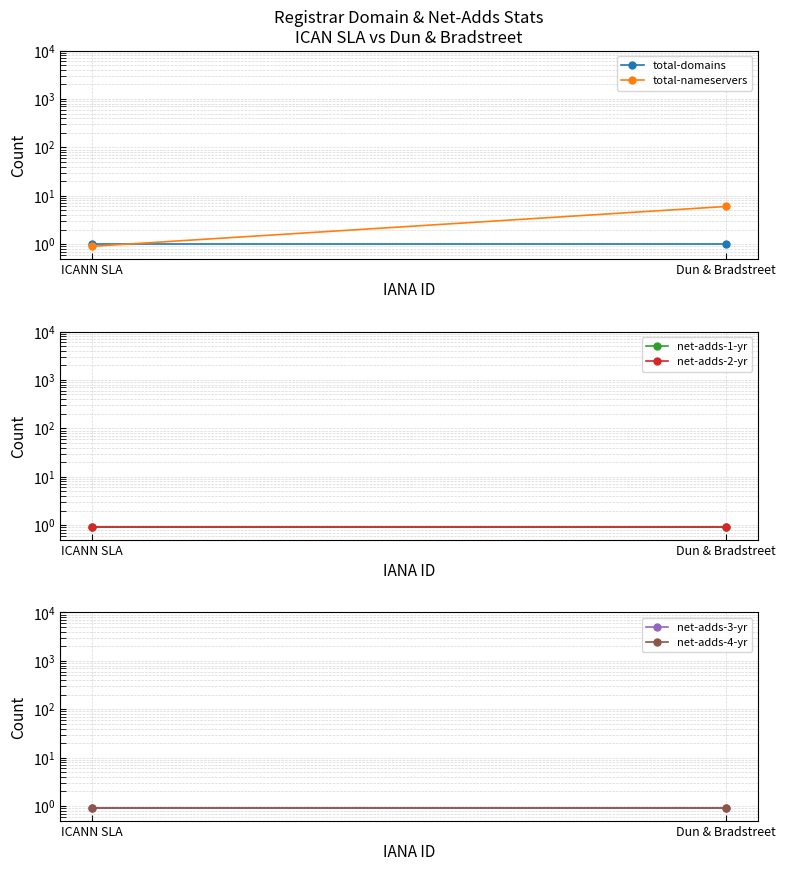

True or false: net-adds-1-yr has a value of 0.5 at Dun & Bradstreet.

False